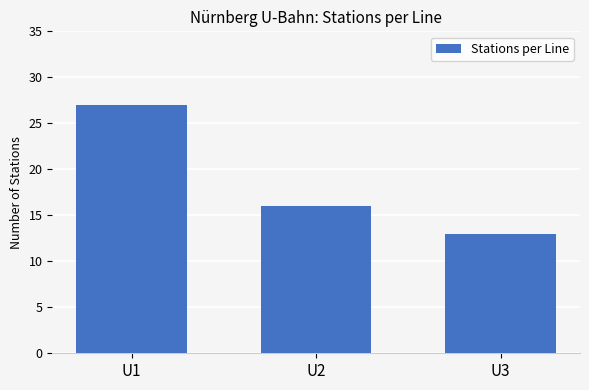

The value at U2 is 10. True or false?

False